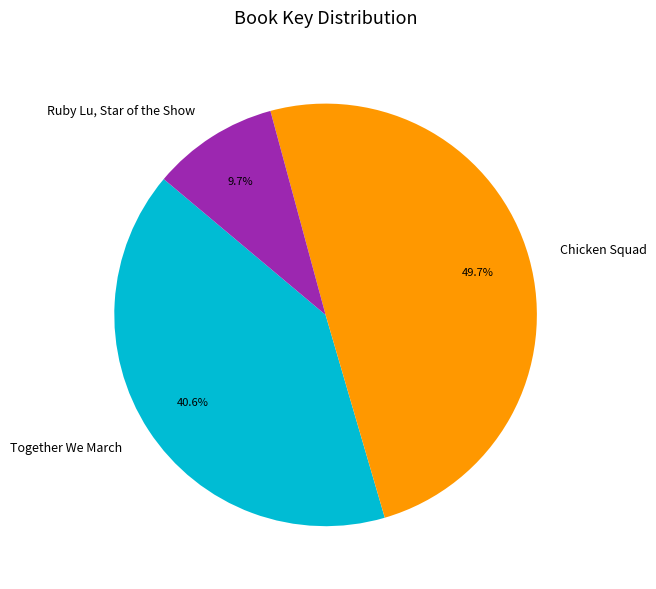

The Ruby Lu, Star of the Show slice represents 10% of the pie. True or false?

True